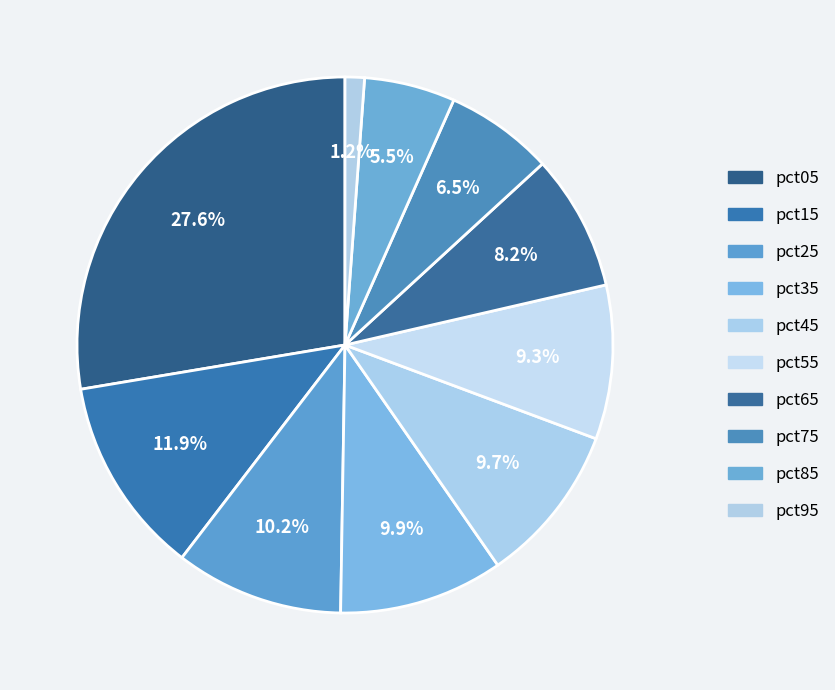

True or false: pct15 accounts for 2% of the total.

False